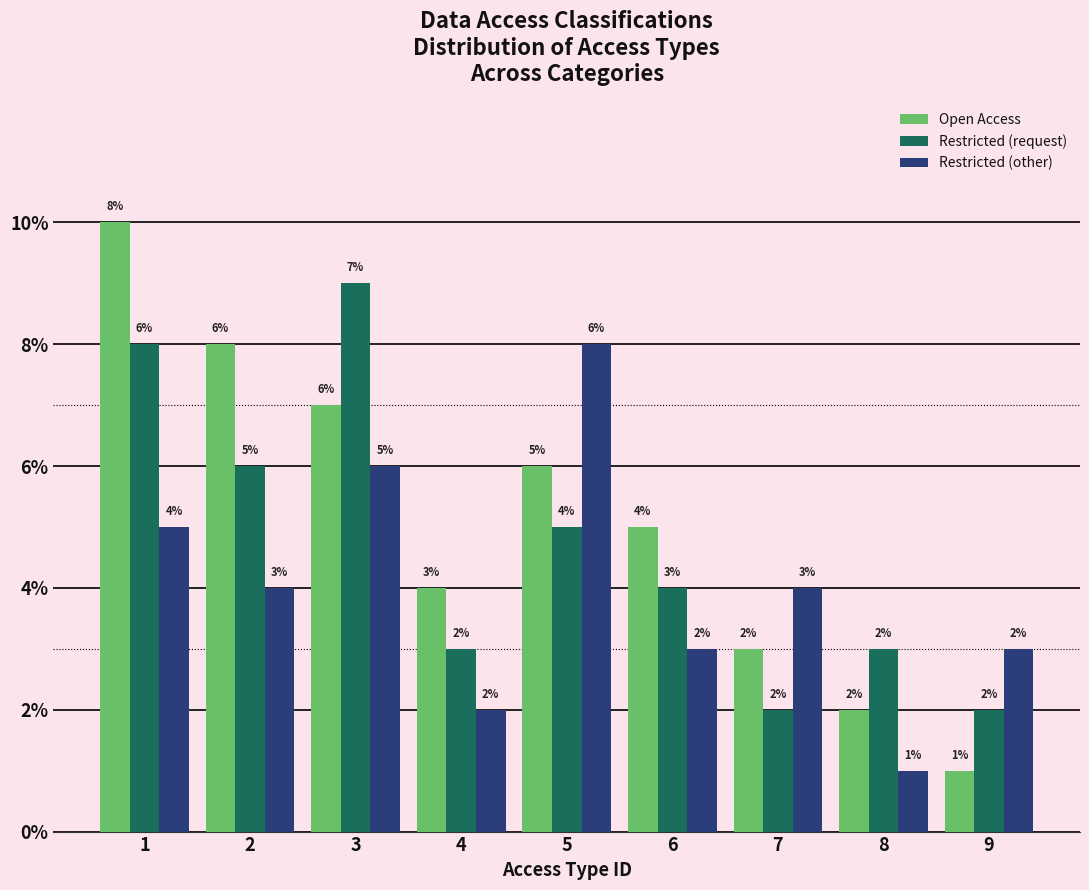

Count the number of data series in this chart.

3